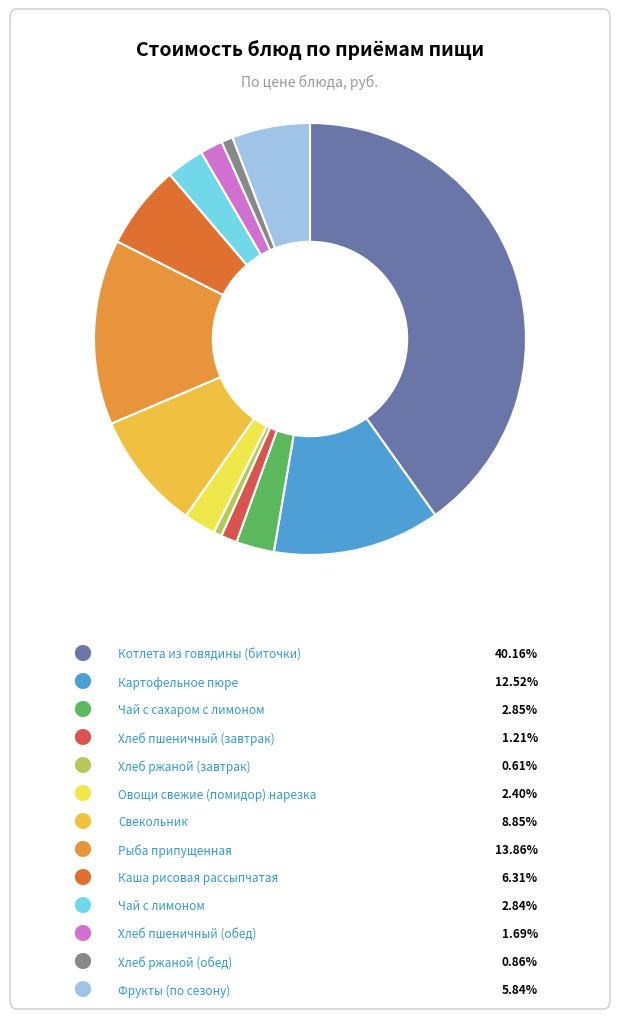

How many segments does this pie chart have?

13